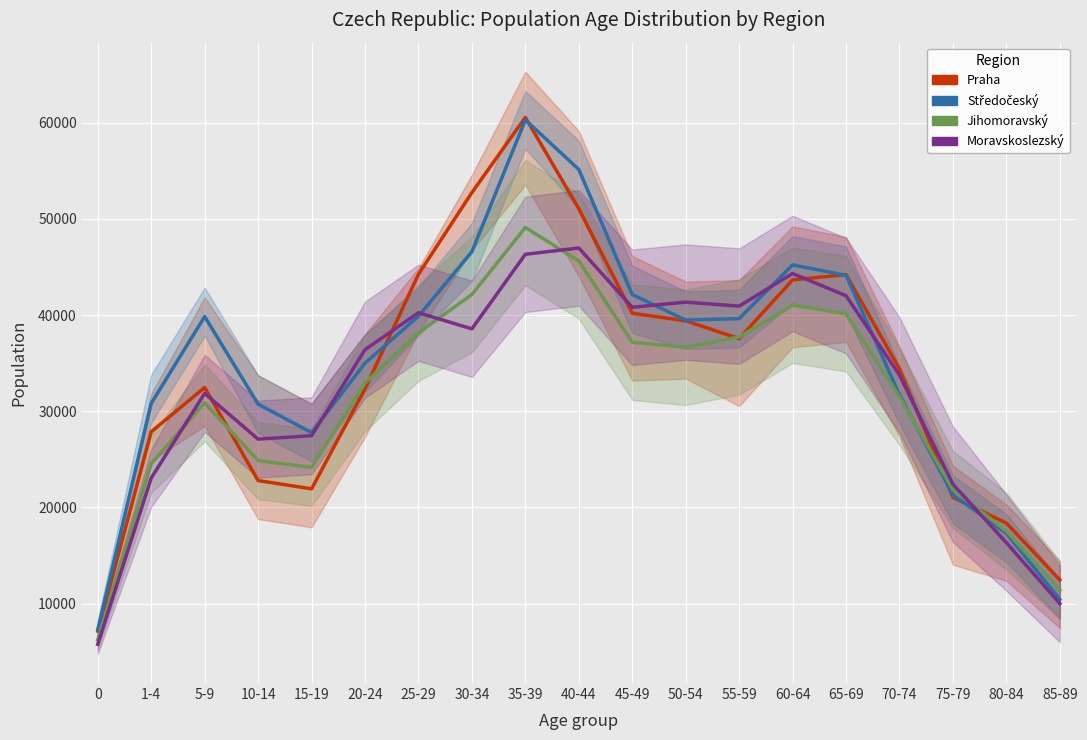

True or false: Jihomoravský and Moravskoslezský intersect in this chart.

True